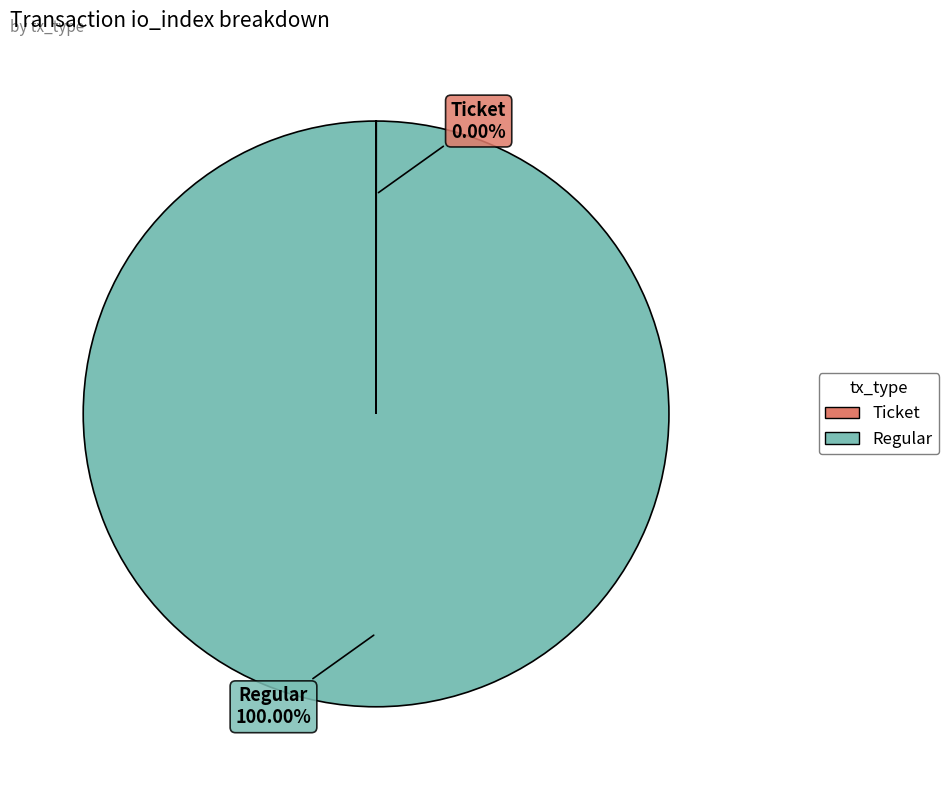

Does Regular represent more than half of the total?

Yes